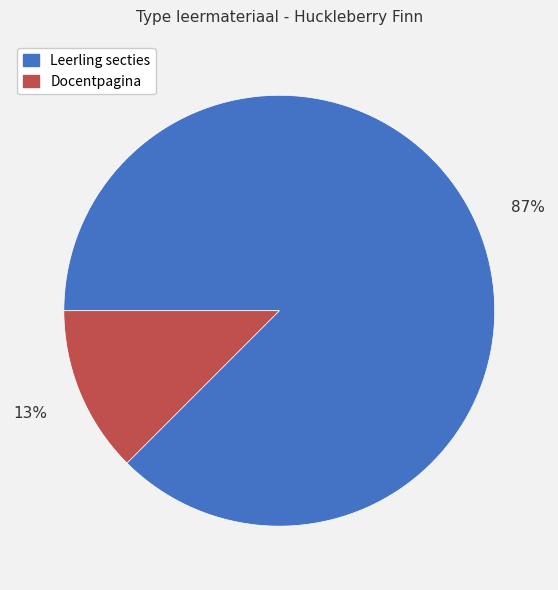

Is there a majority slice in this chart?

Yes